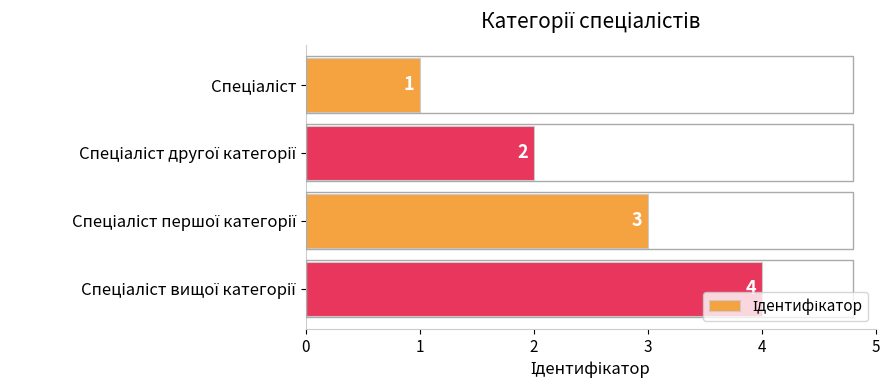

Count the values in the range 2 to 4.

3